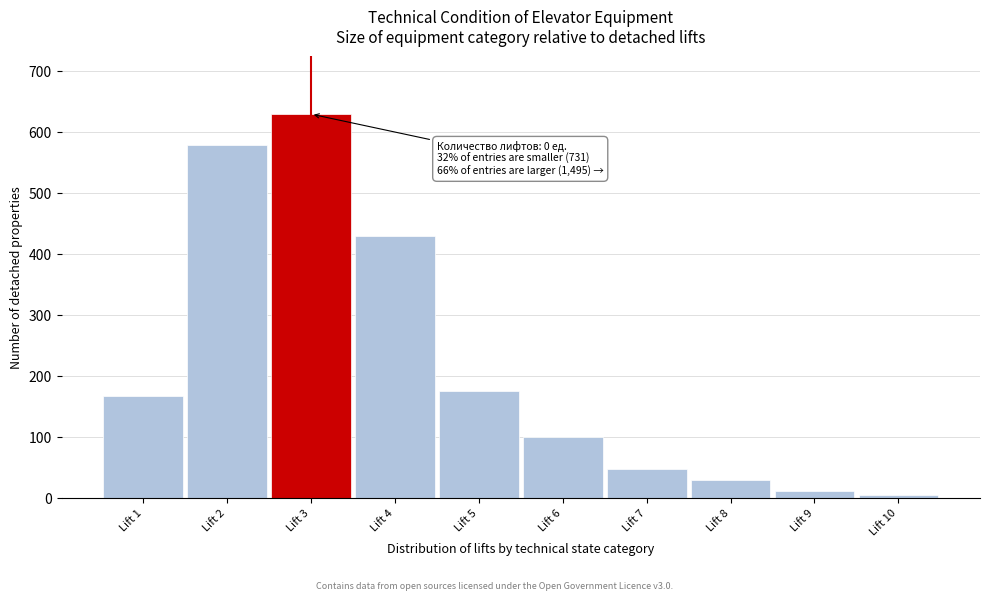

Reading right to left, transcribe all the data shown in this chart.

Lift 10=5	Lift 9=12	Lift 8=30	Lift 7=48	Lift 6=100	Lift 5=175	Lift 4=430	Lift 3=630	Lift 2=580	Lift 1=168